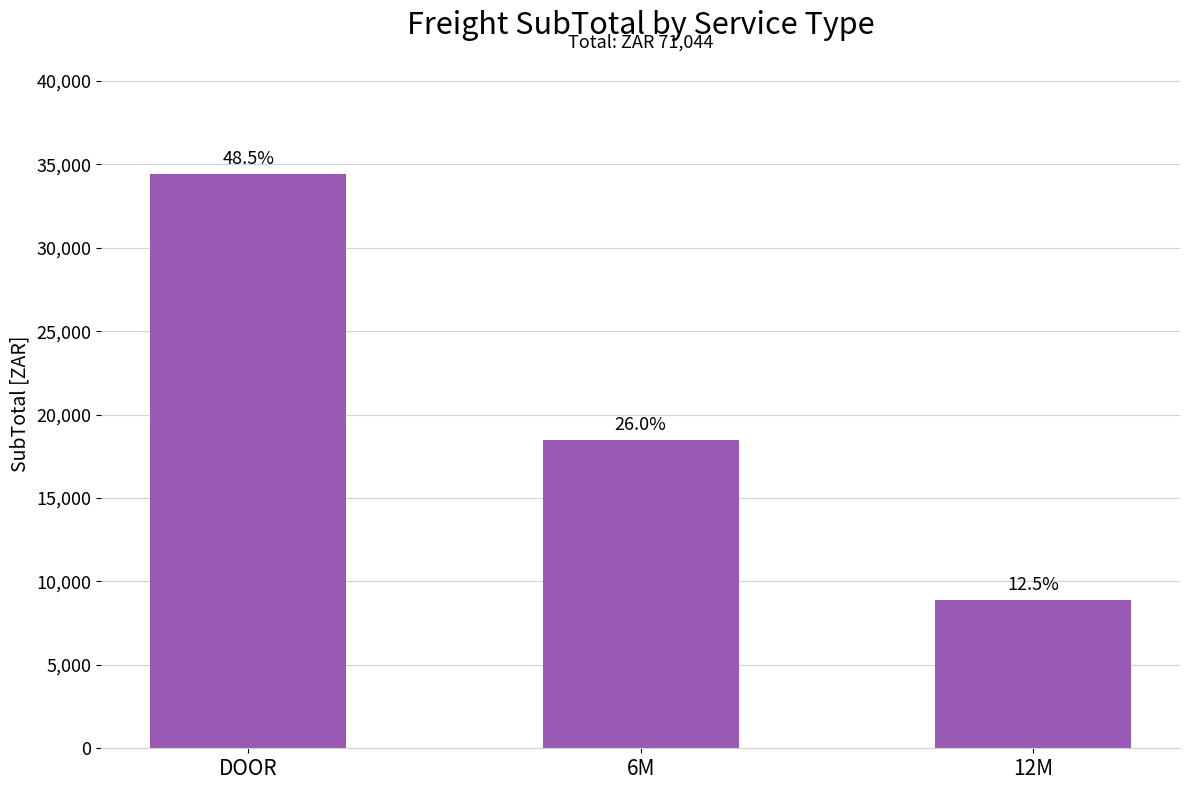

Which label corresponds to the largest value in the chart?

DOOR